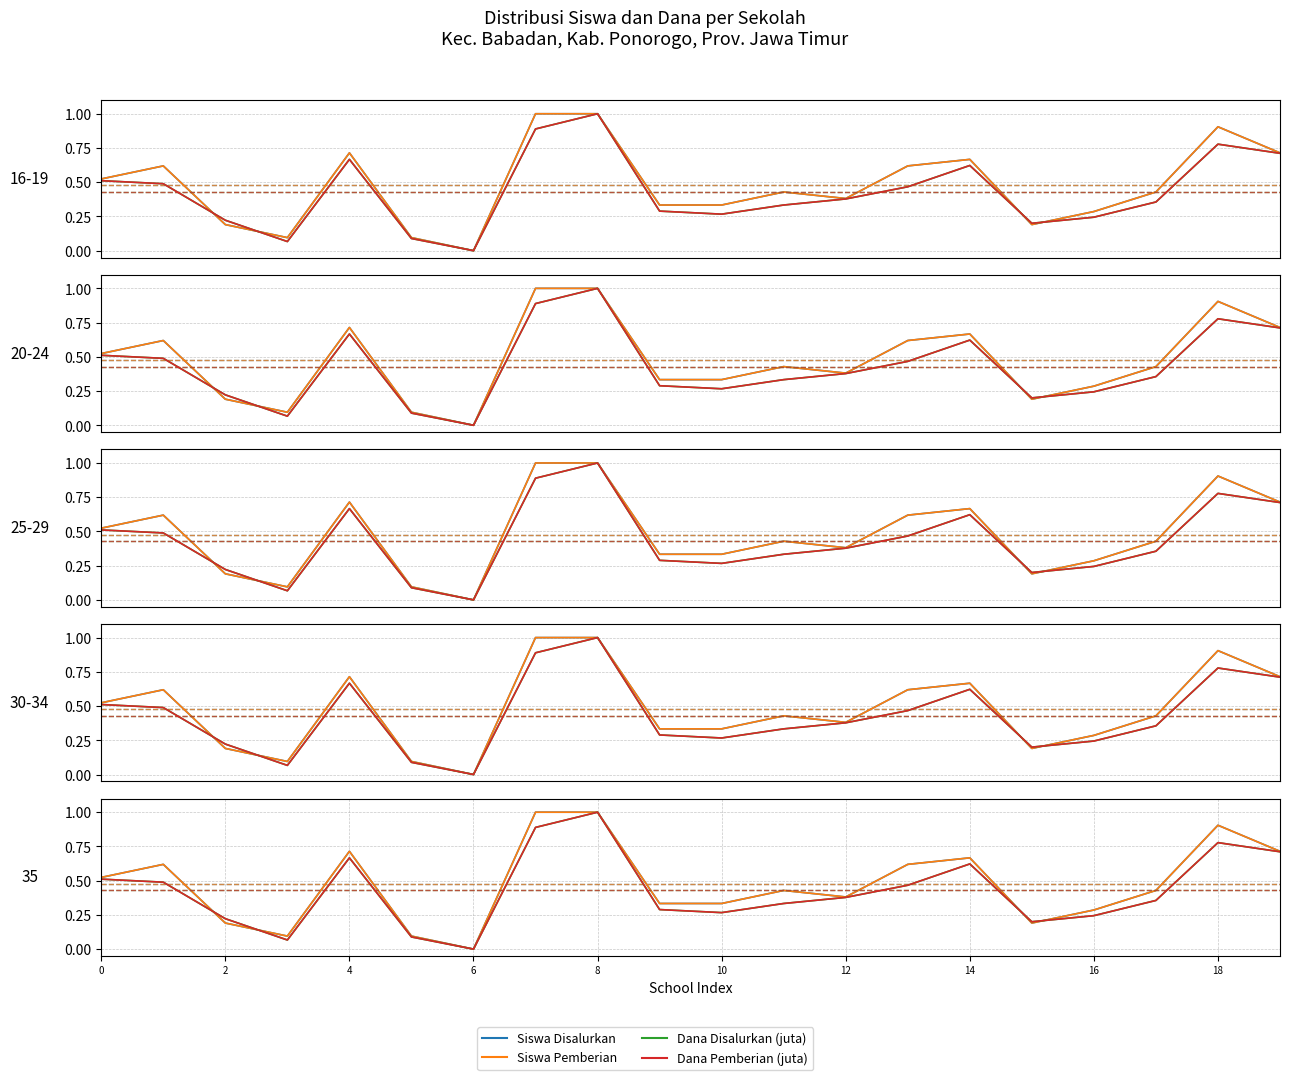

Is this an area chart (filled region under the line)?

No